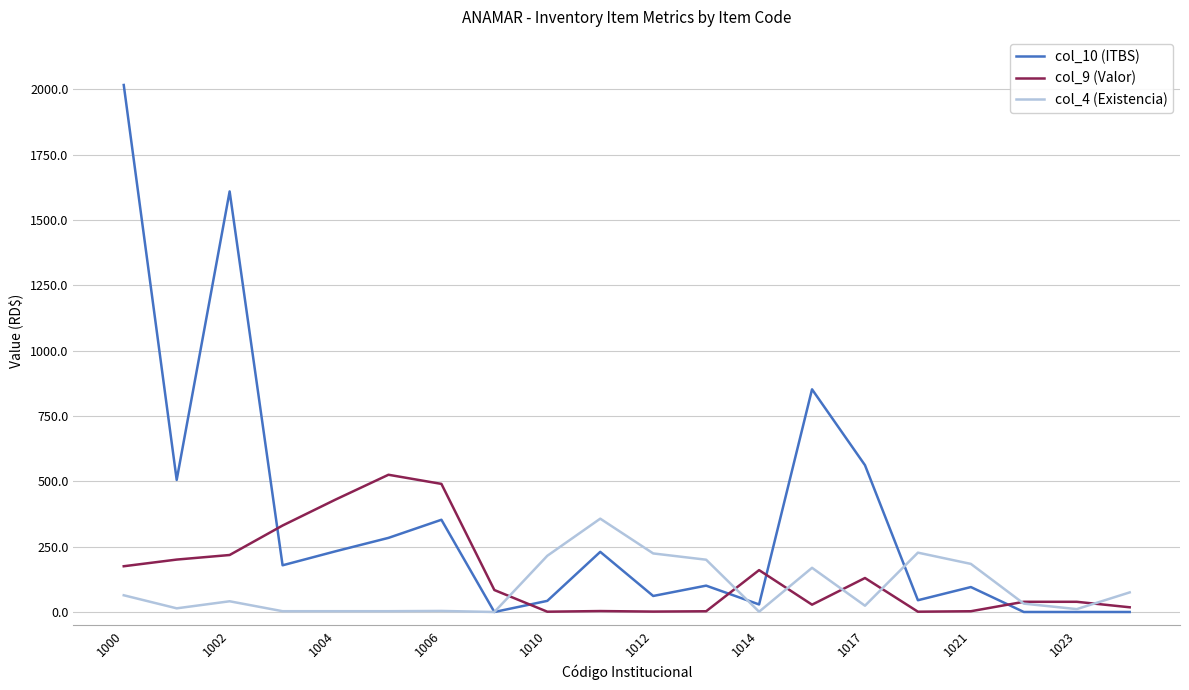

What is the greatest value displayed?

2016.0